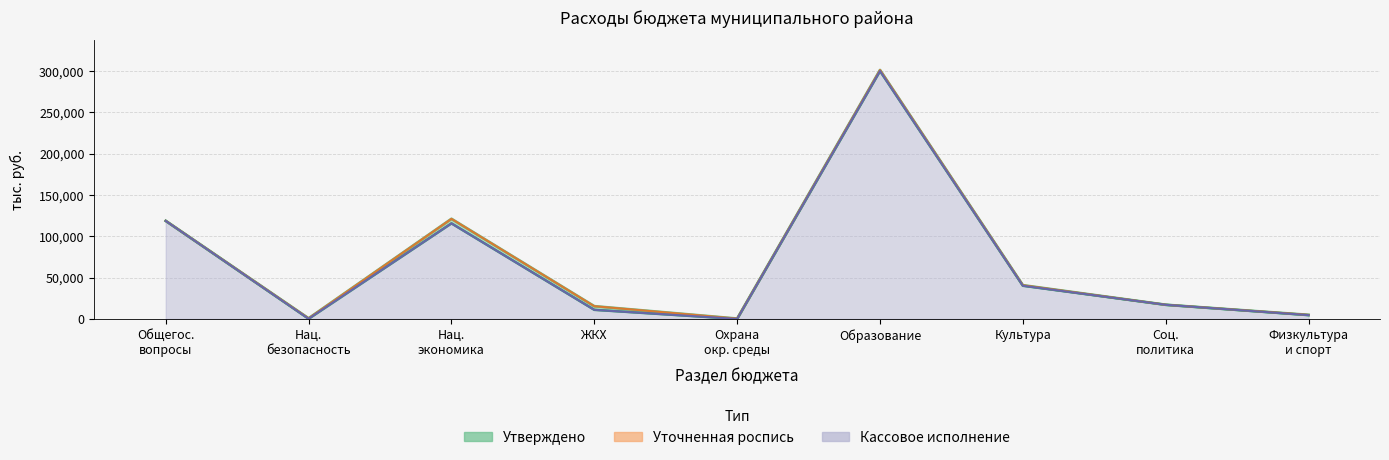

What is the sum of the Уточненная роспись values at Физкультура и спорт and Охрана окр. среды?

5320.9